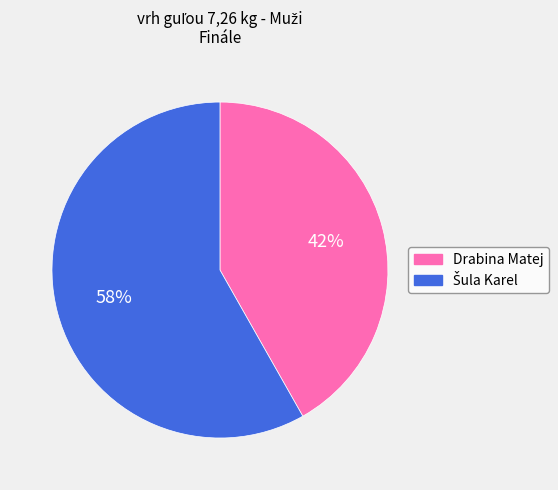

True or false: Drabina Matej accounts for 33% of the total.

False